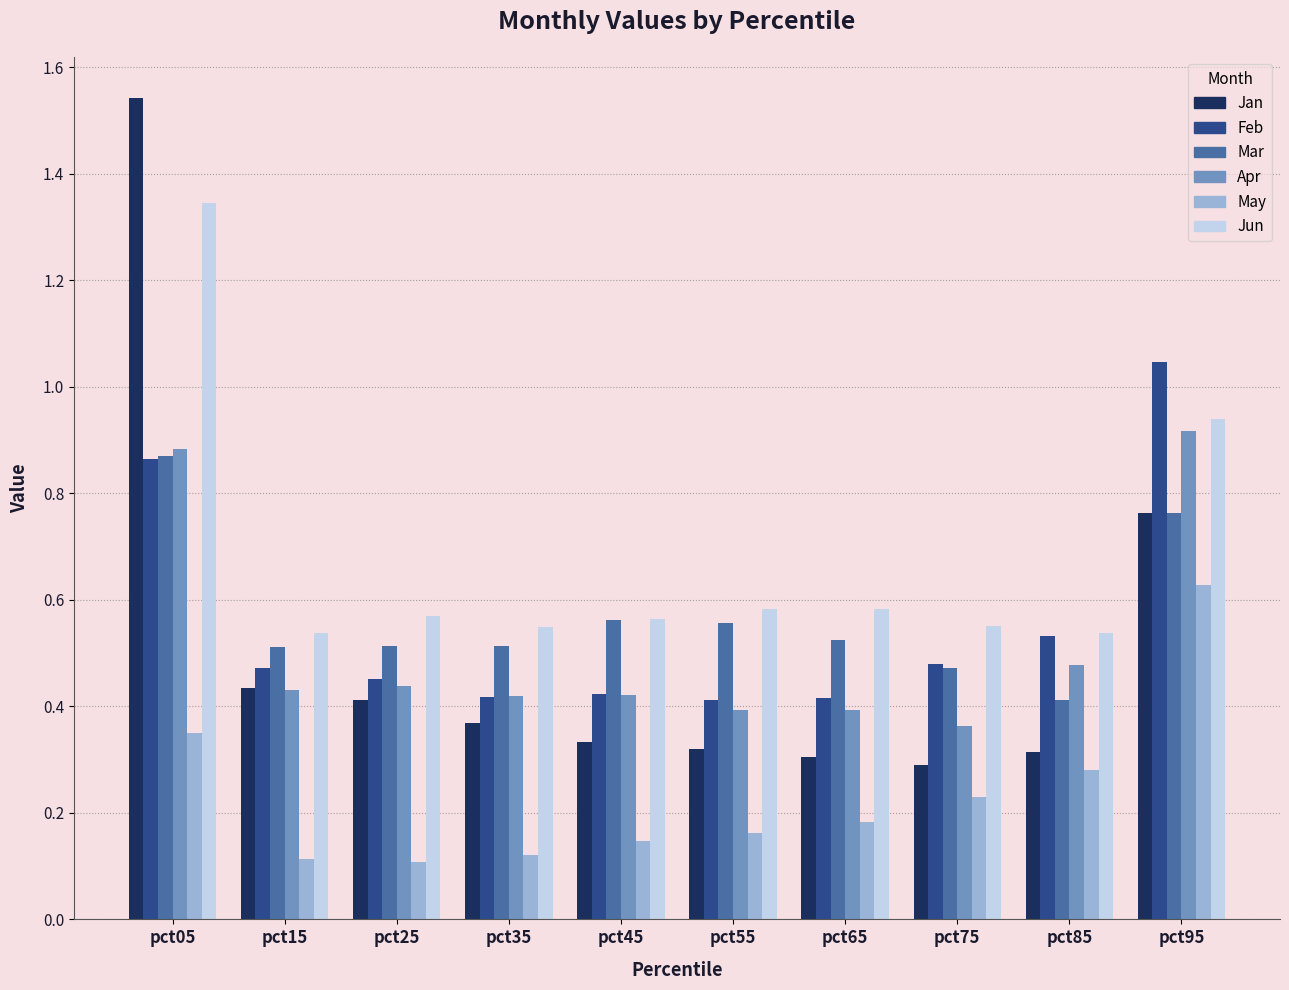

What is the sum of the Apr values at pct85 and pct05?

1.4